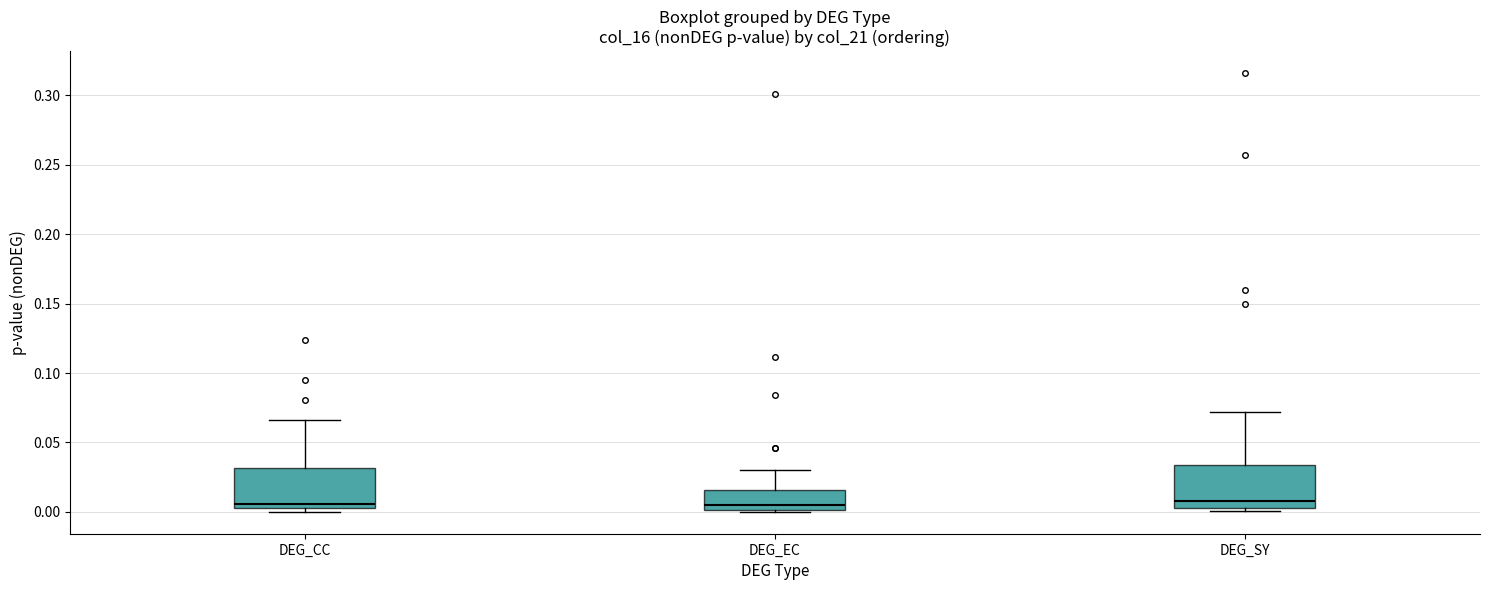

Where is the lower edge of the box for DEG_EC on the y-axis? The values are not printed on the chart, so give them approximately, as read against the axis.

0.000